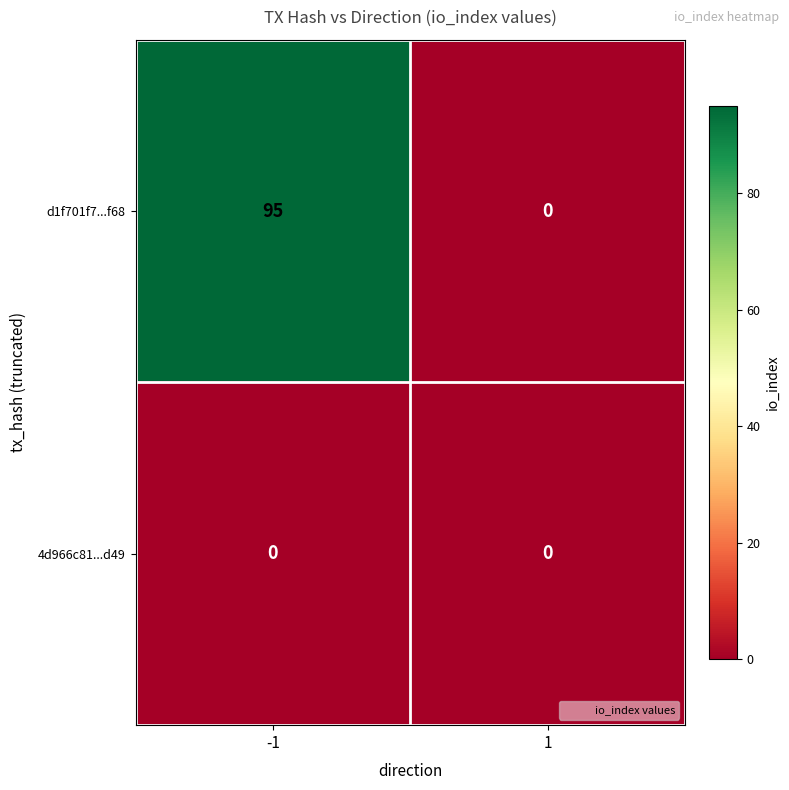

Reading left to right, extract all data points from this chart.

d1f701f7...f68: -1=95	1=0
4d966c81...d49: -1=0	1=0